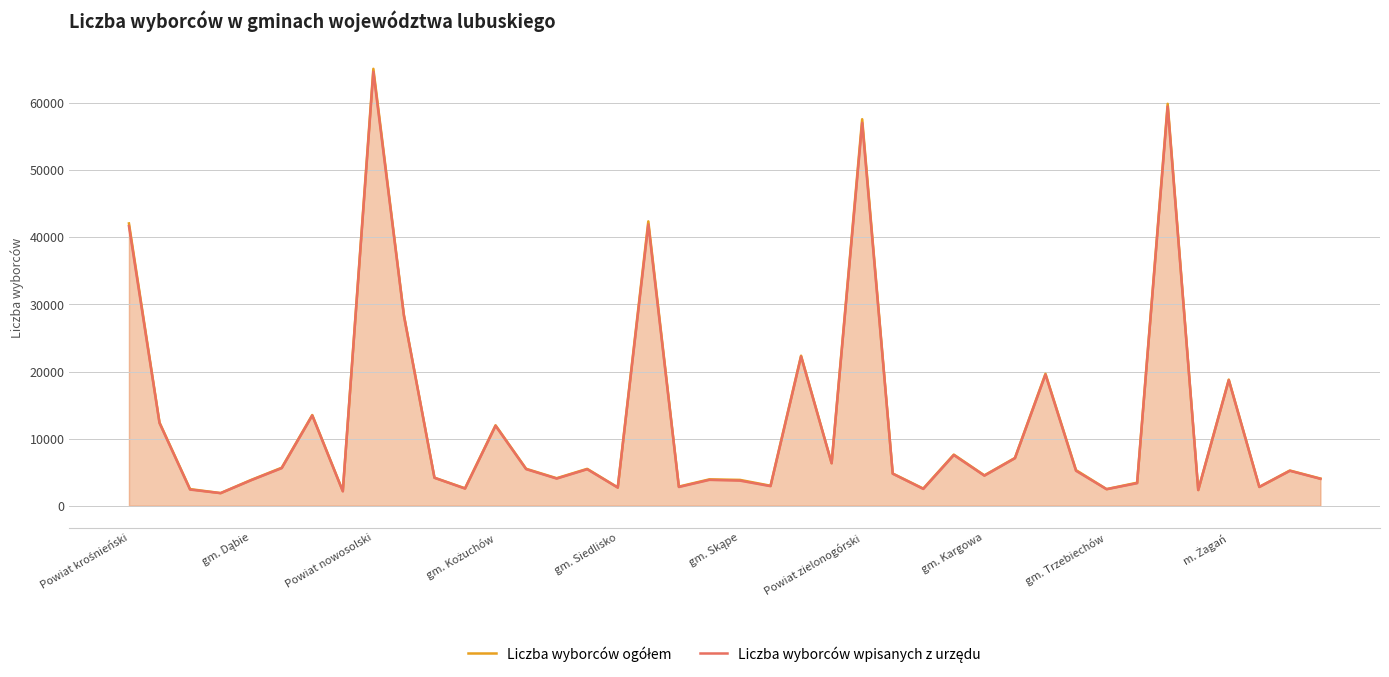

What is the label of the 38th point from the left?

37